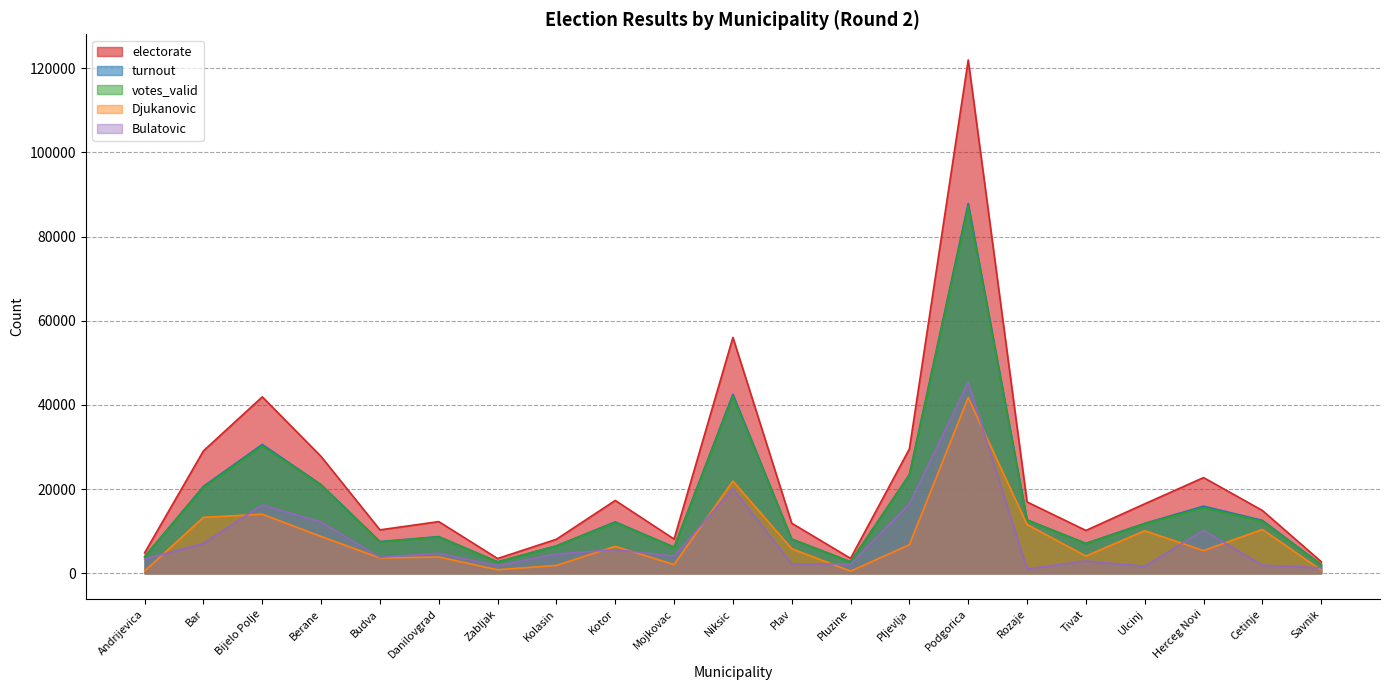

What position from the left is Herceg Novi?

19